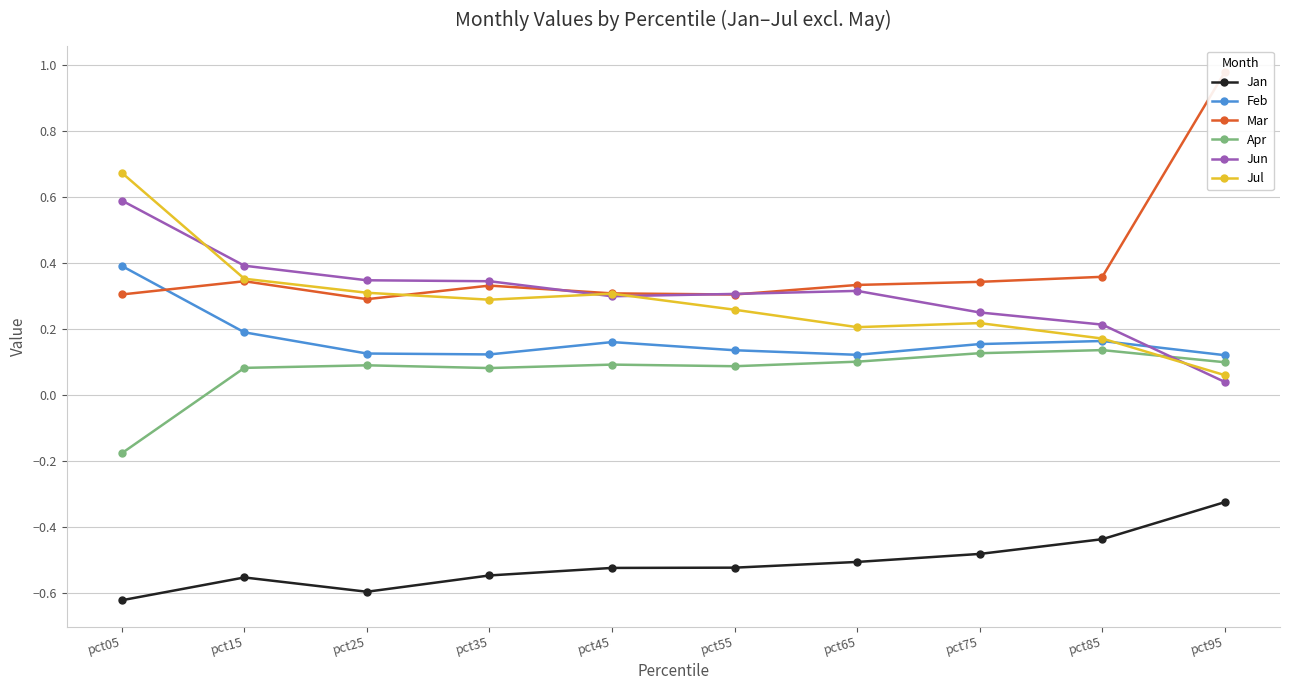

True or false: Jul and Jan cross at least once.

False